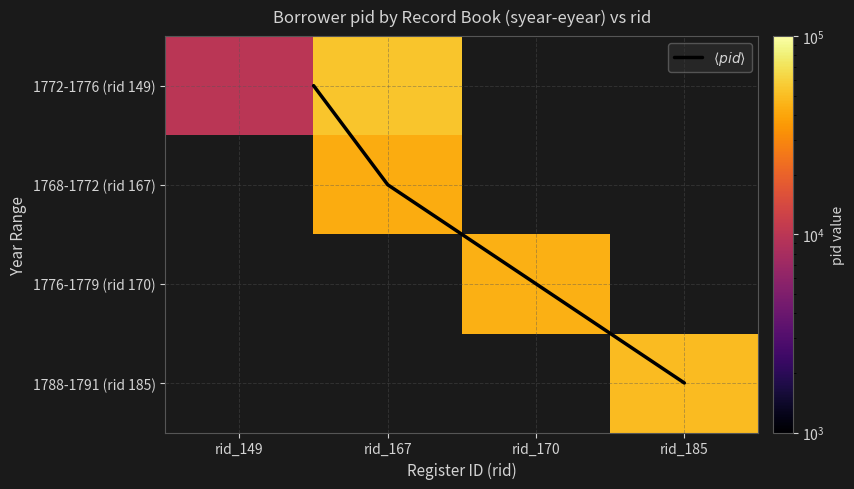

Which series has the largest range (max minus min)?

1772-1776 (rid 149)